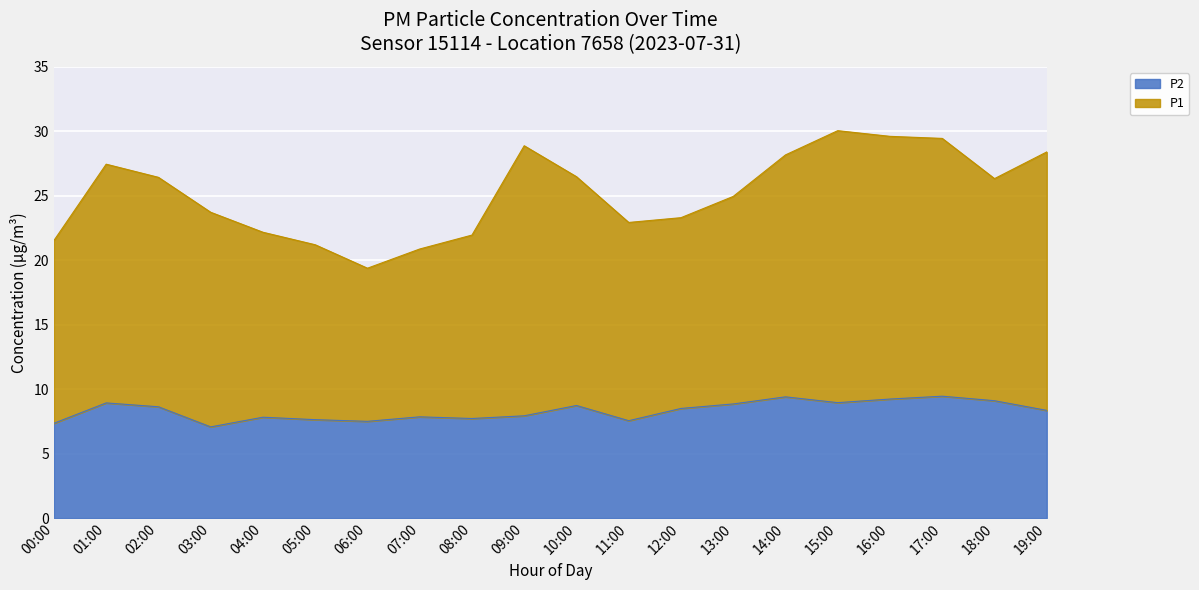

How many data points does each series have?

20